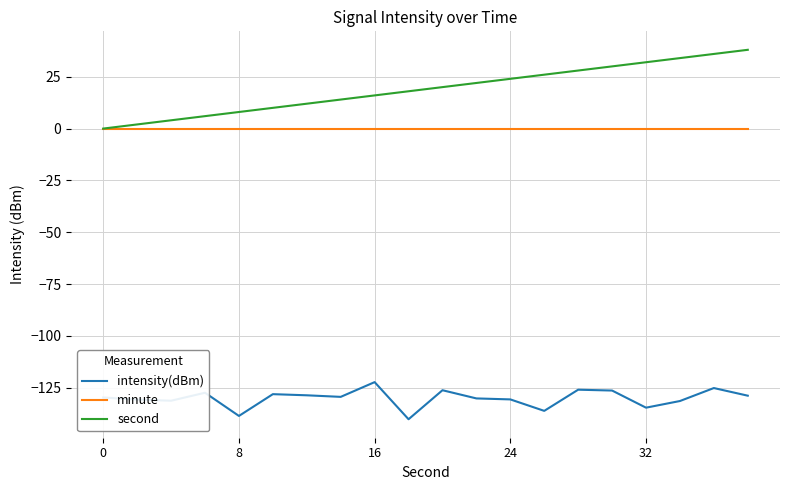

Rank the series by their maximum value, from lowest to highest.

intensity(dBm), minute, second